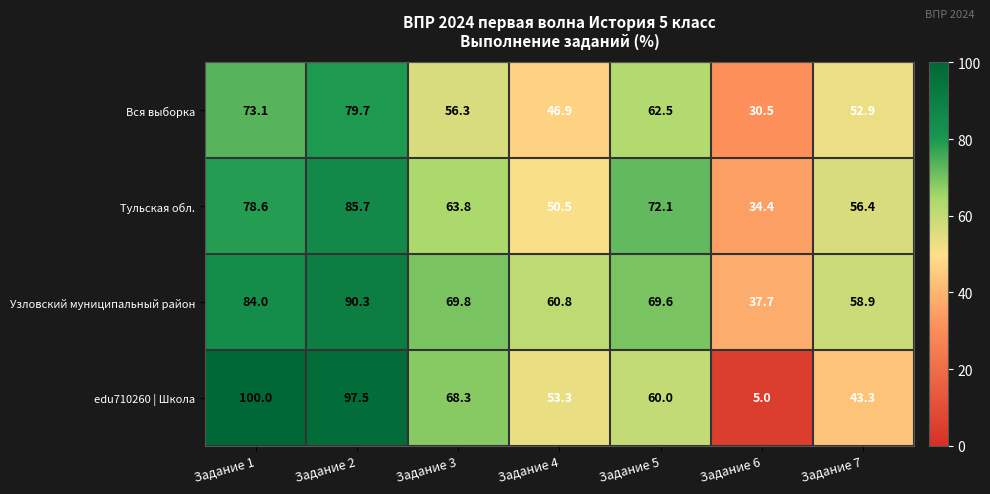

At how many categories does at least one series exceed 29?

7